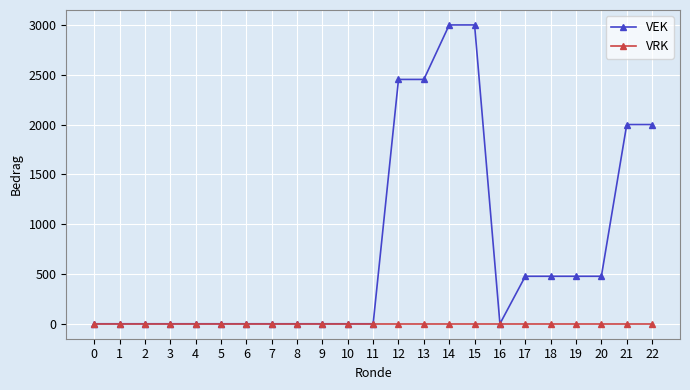

The VEK series shows 2023 at 8. True or false?

False